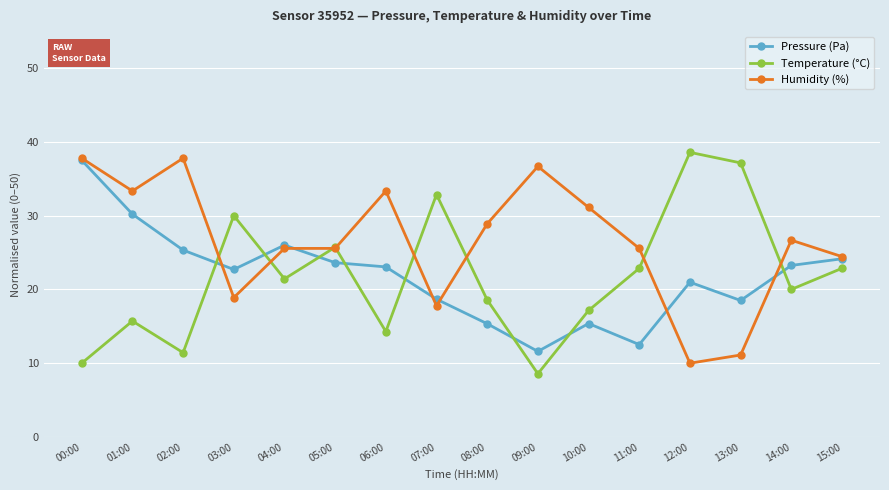

Which series has the largest range (max minus min)?

Temperature (°C)